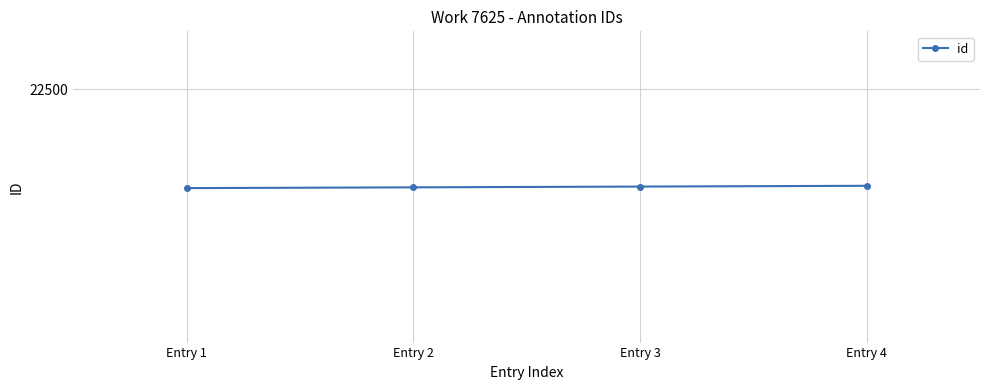

True or false: there are more than 1 points higher than both neighbors.

False